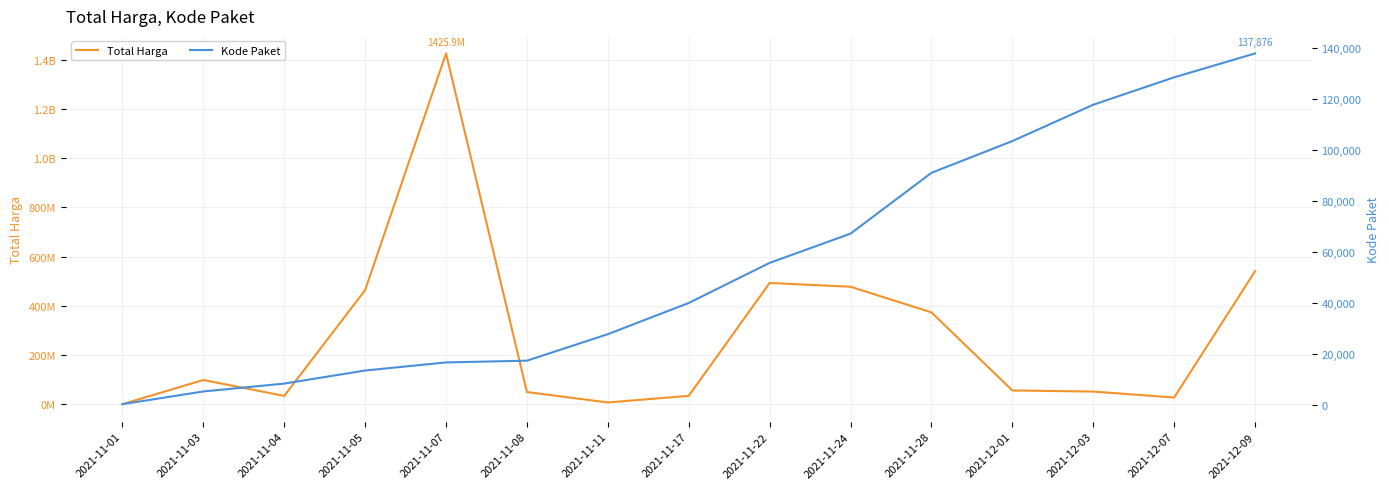

True or false: Total Harga has more than 0 points higher than both neighbors.

True